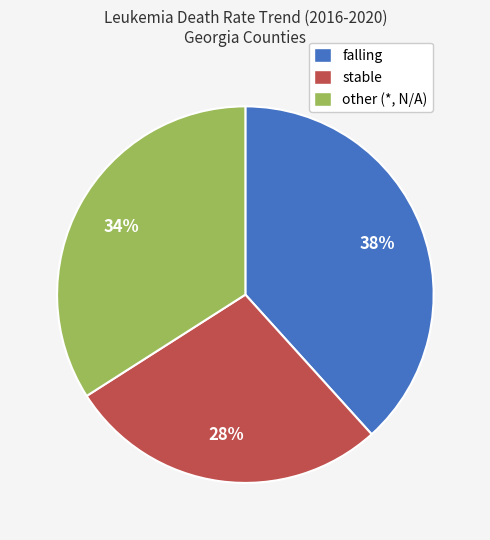

Is falling the majority of the pie?

No